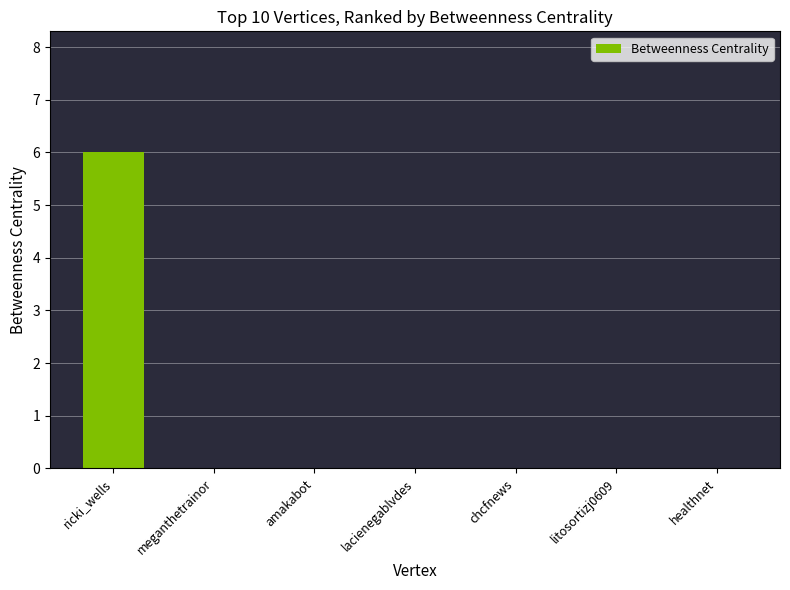

What is the change in value from ricki_wells to chcfnews?

-6